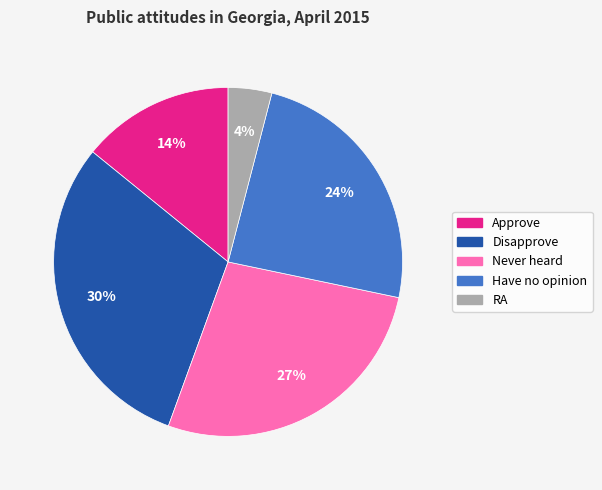

To the nearest percent, what is the combined percentage of RA and Approve?

18%